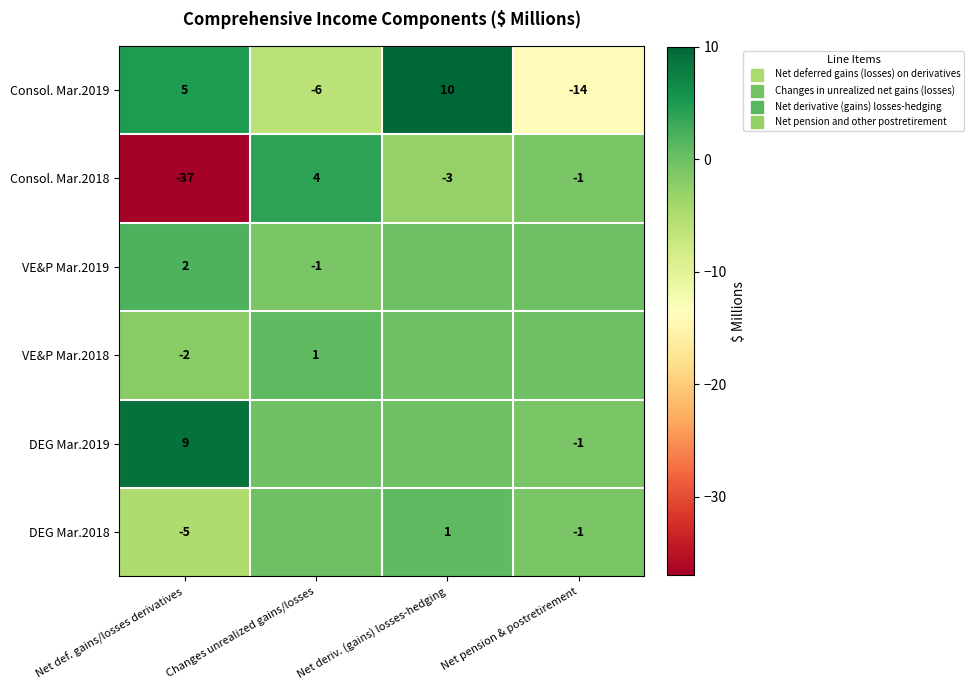

Is it true that Consol. Mar.2019 equals 10 at Net deriv. (gains) losses-hedging?

True